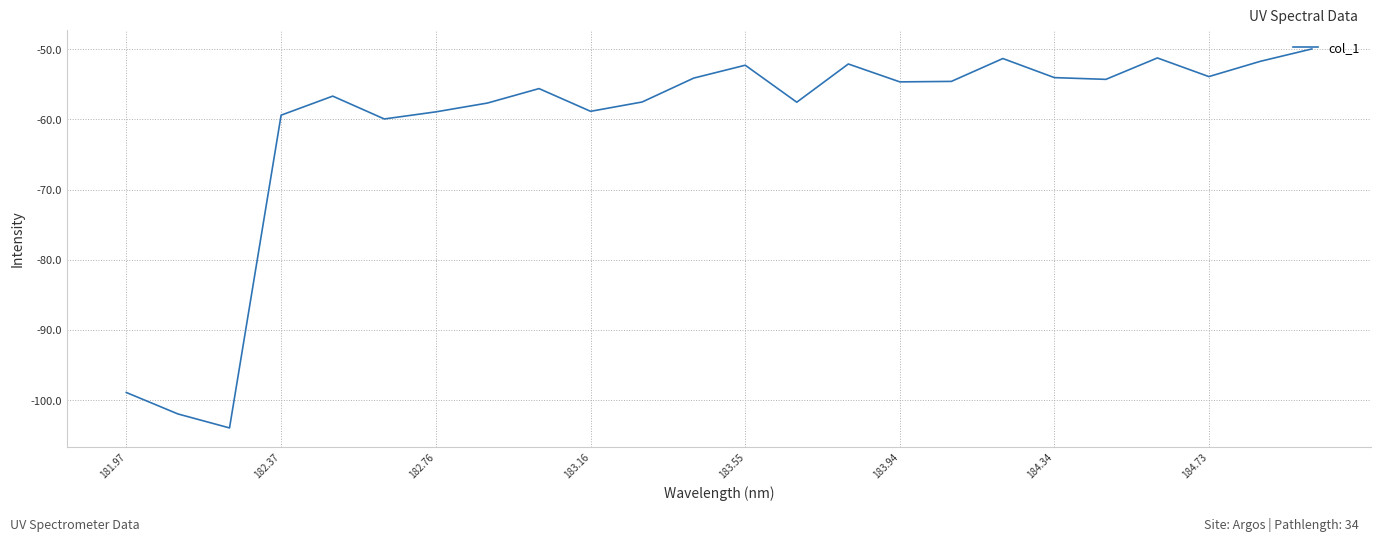

What is the average value?

-60.9